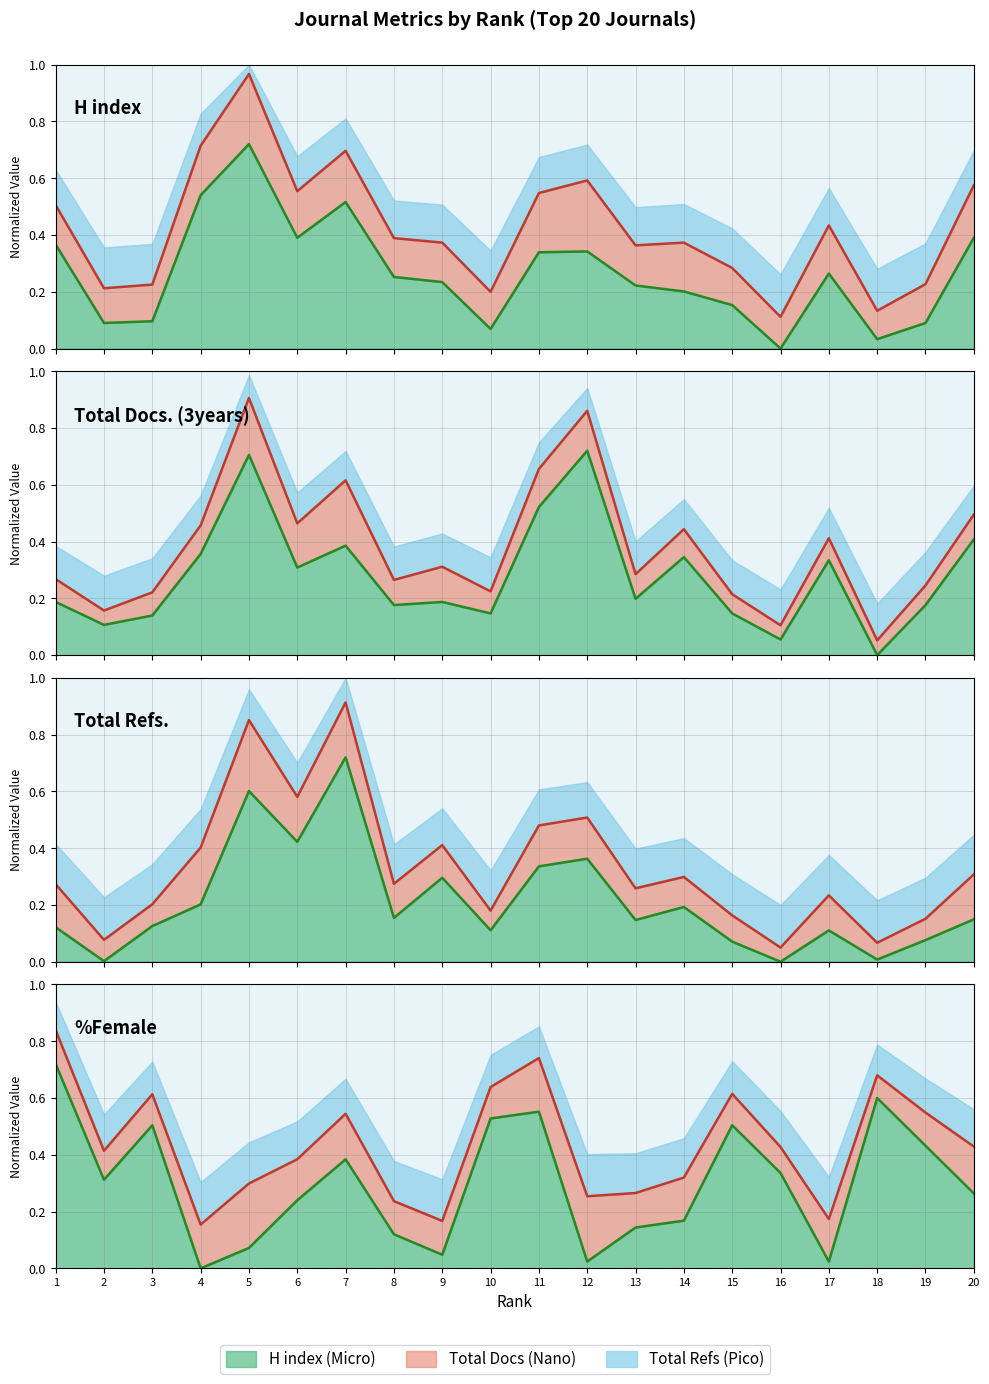

At which label does Nanoplankton reach its minimum?

4